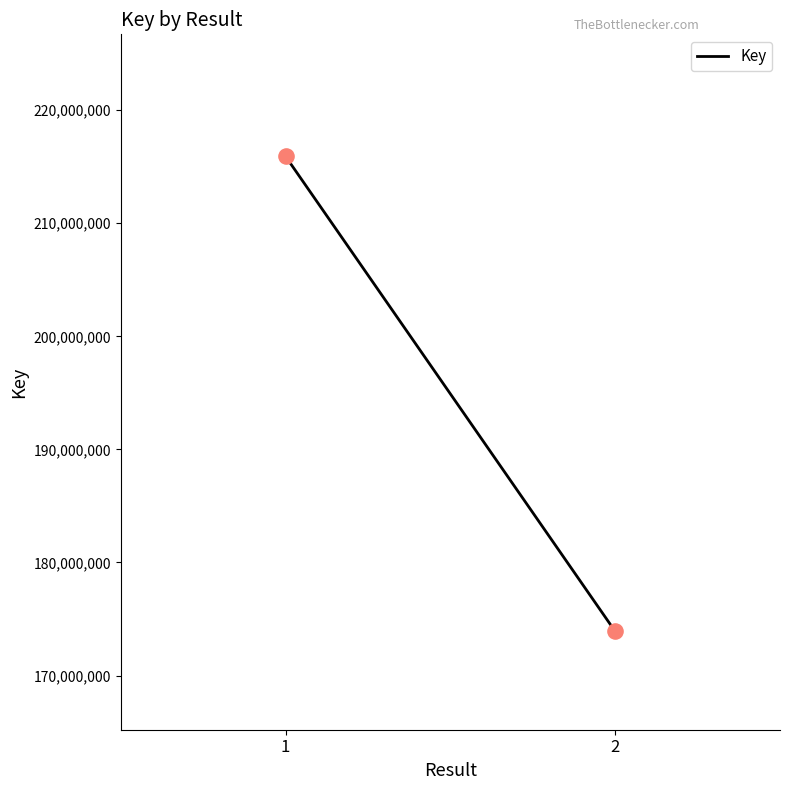

What is the average Y value?

194906302